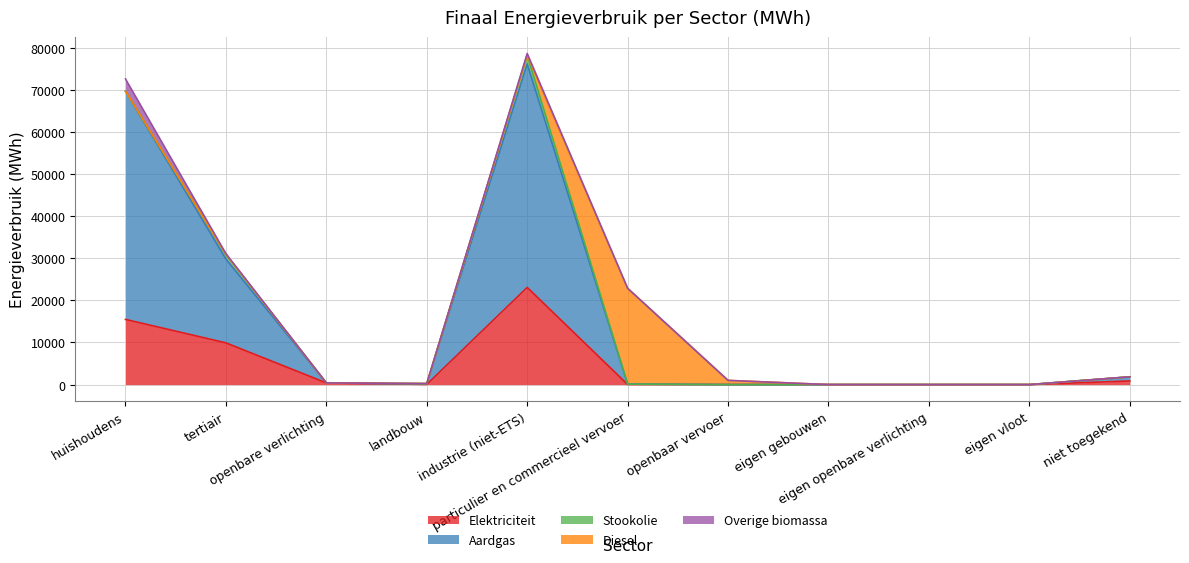

What is the difference between the maximum and minimum values in the Overige biomassa series?

2895.8